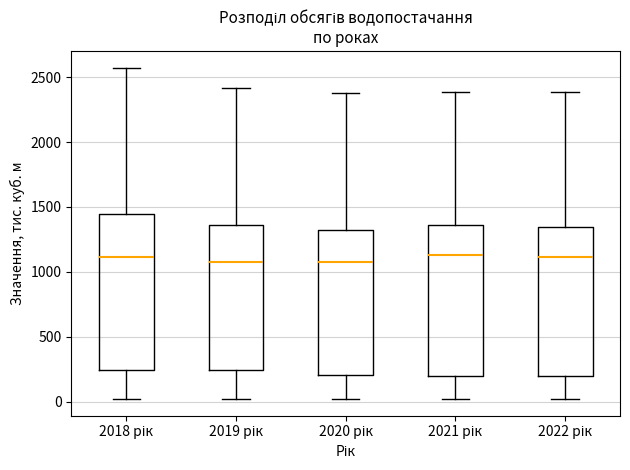

Reading left to right, transcribe this box plot: for each box, give where its median line is, the range the box spans, and where its two whiskers end, as read against the y-axis. The values are not printed on the chart, so give them approximately, as read against the axis.

2018 рік: median 1100, box 250 to 1450, whiskers 0 to 2550
2019 рік: median 1050, box 250 to 1350, whiskers 0 to 2400
2020 рік: median 1100, box 200 to 1300, whiskers 0 to 2400
2021 рік: median 1150, box 200 to 1350, whiskers 0 to 2400
2022 рік: median 1100, box 200 to 1350, whiskers 0 to 2400